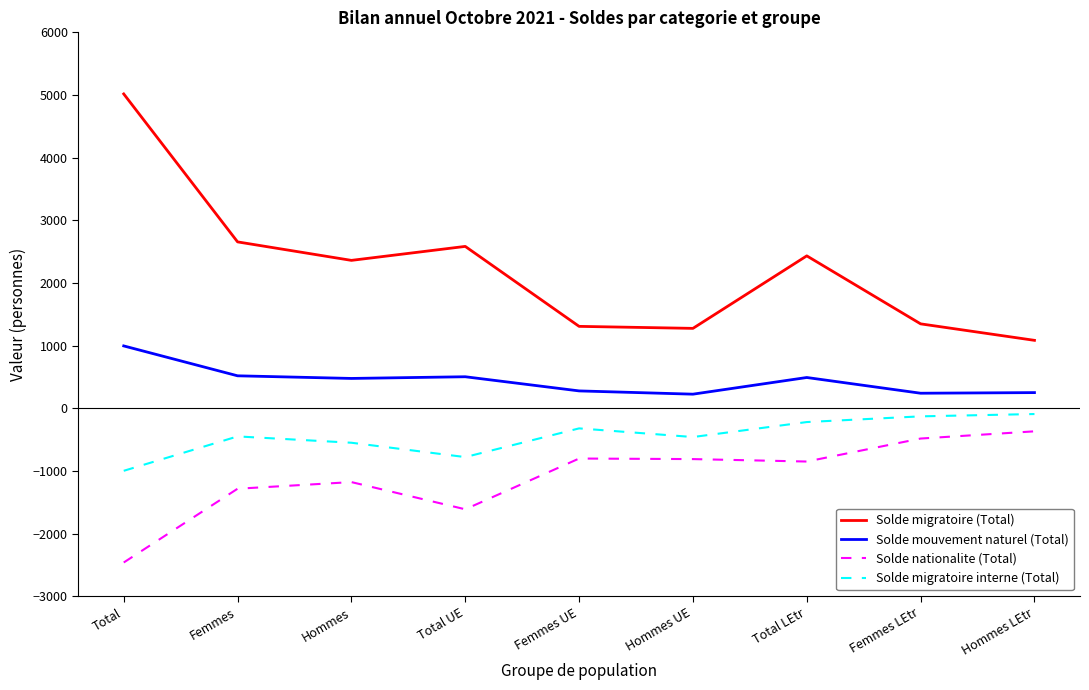

The value of Solde migratoire (Total) at Total LEtr is 1124. True or false?

False